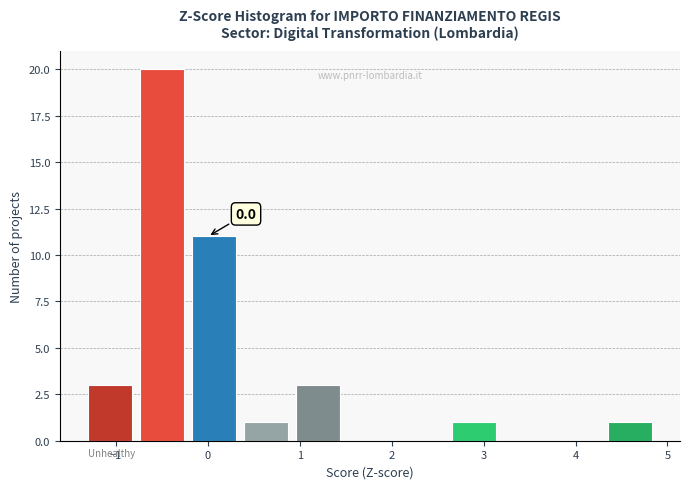

Over which range of the x-axis is the bar tallest?

-0.7 to -0.2